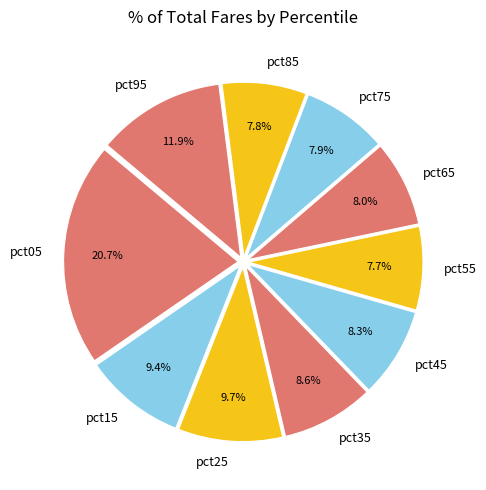

How much of the chart is everything except pct55?

92.3%